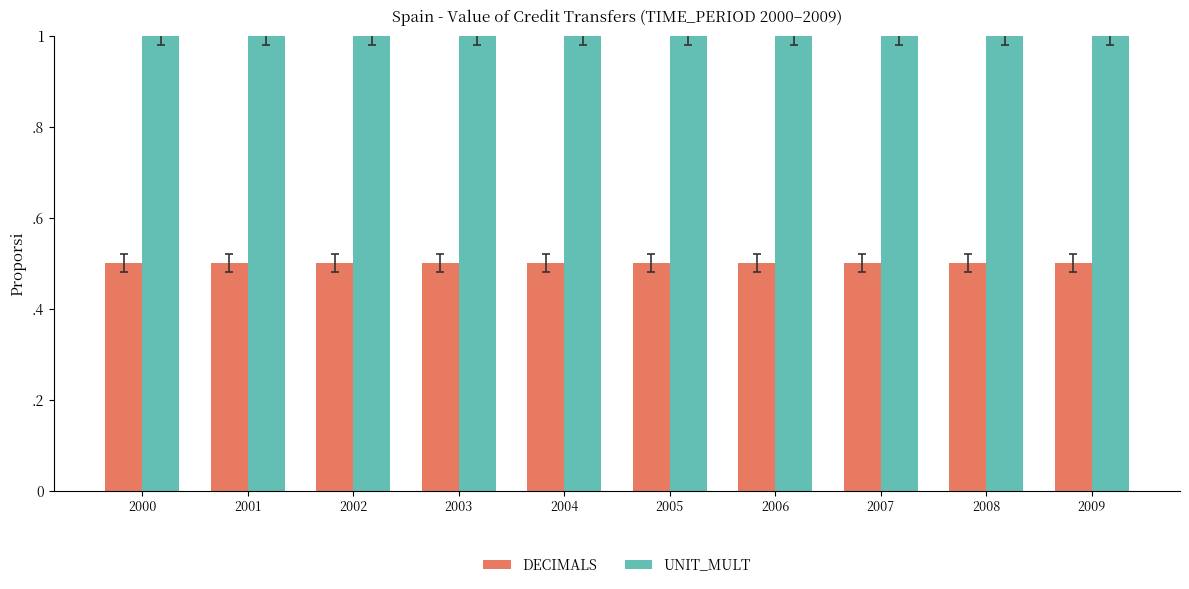

List the labels in order of DECIMALS value, smallest first.

2000, 2001, 2002, 2003, 2004, 2005, 2006, 2007, 2008, 2009